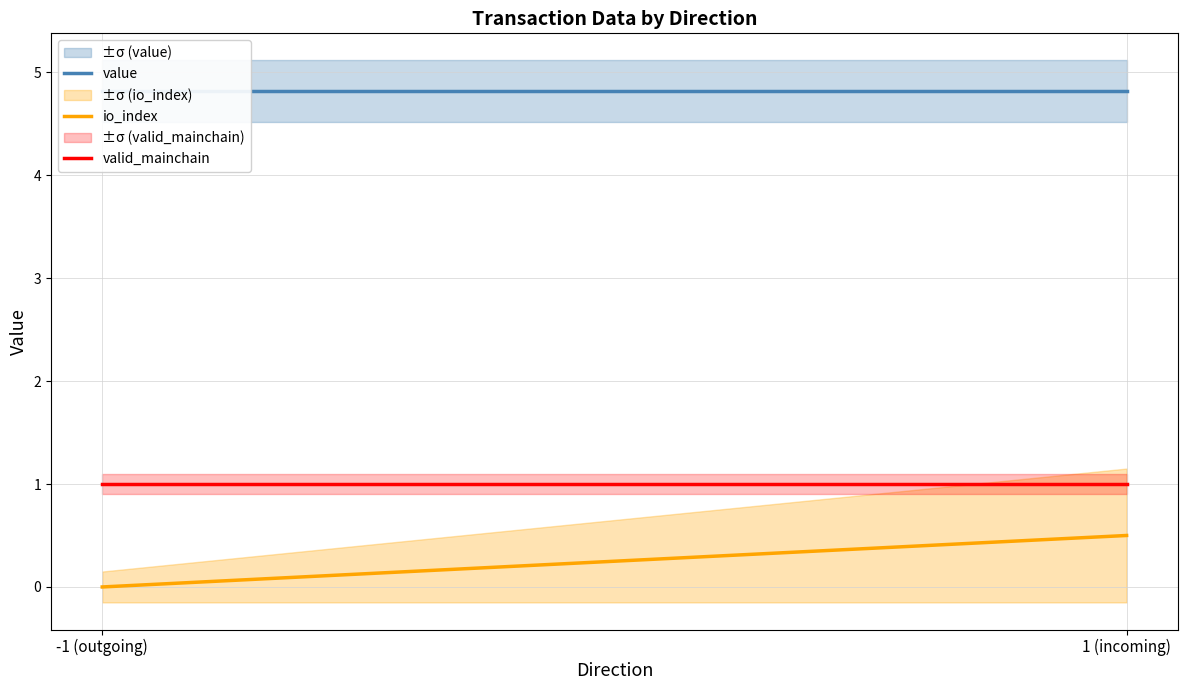

Reading left to right, transcribe all the data shown in this chart.

value: 4.8	4.8
io_index: 0.0	0.5
valid_mainchain: 1.0	1.0